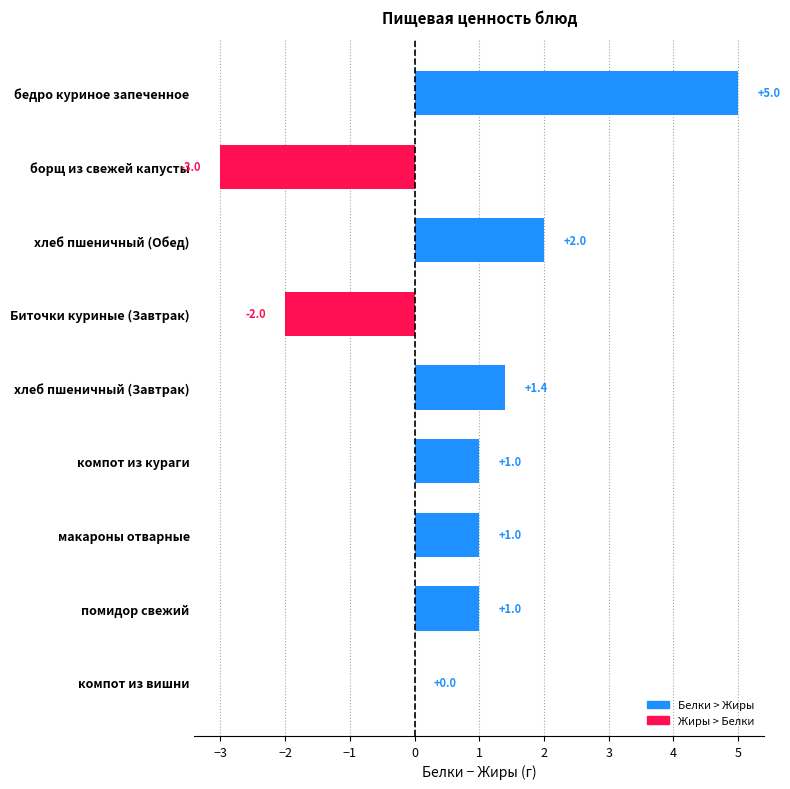

Which label corresponds to the largest value in the chart?

бедро куриное запеченное